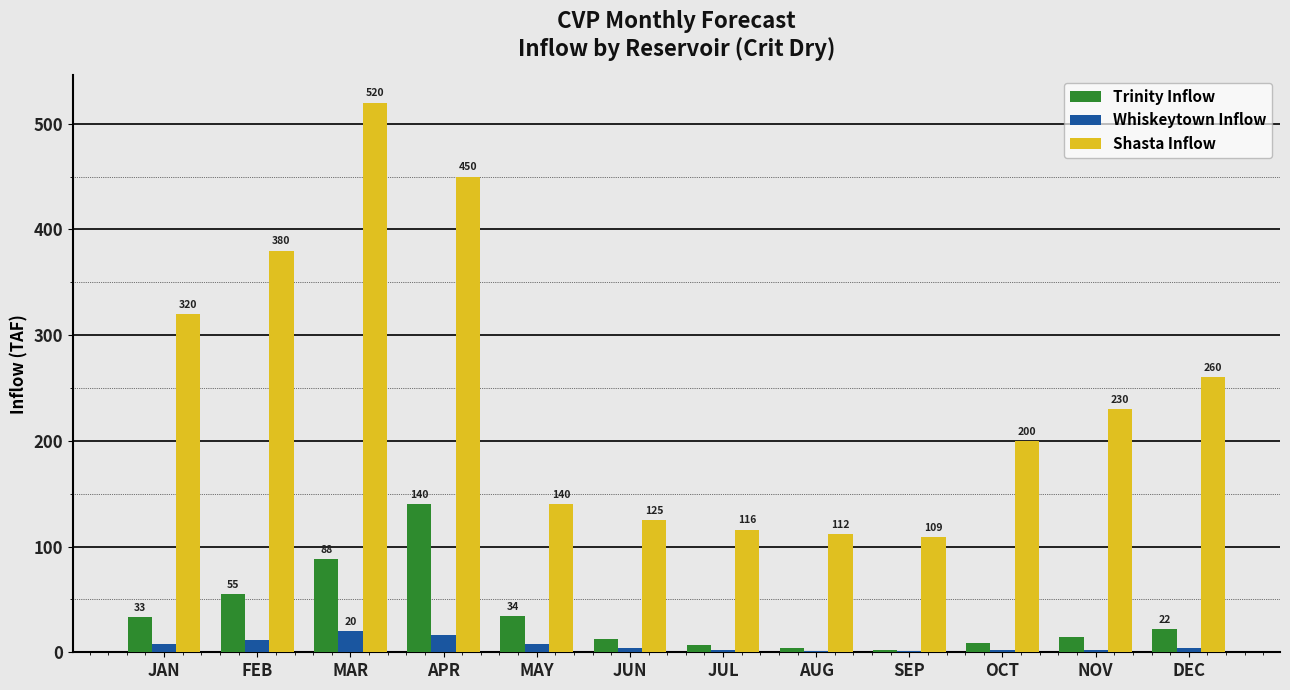

Reading left to right, what are all the values shown in this chart?

Trinity Inflow: JAN=33	FEB=55	MAR=88	APR=140	MAY=34	JUN=13	JUL=7	AUG=4	SEP=2	OCT=9	NOV=14	DEC=22
Whiskeytown Inflow: JAN=8	FEB=12	MAR=20	APR=16	MAY=8	JUN=4	JUL=2	AUG=1	SEP=1	OCT=2	NOV=2	DEC=4
Shasta Inflow: JAN=320	FEB=380	MAR=520	APR=450	MAY=140	JUN=125	JUL=116	AUG=112	SEP=109	OCT=200	NOV=230	DEC=260